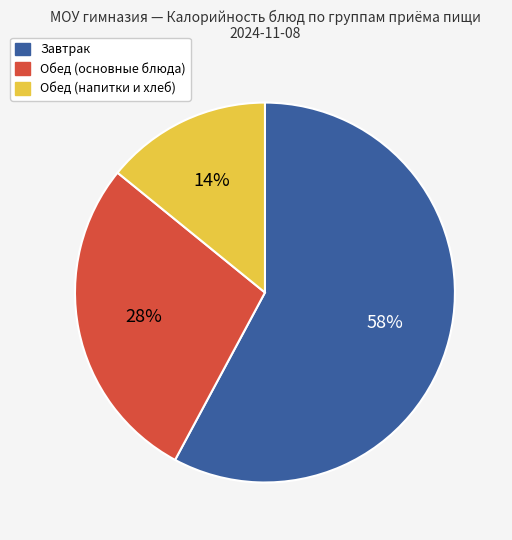

To the nearest percent, what is the difference between the largest and smallest slice percentages?

44%